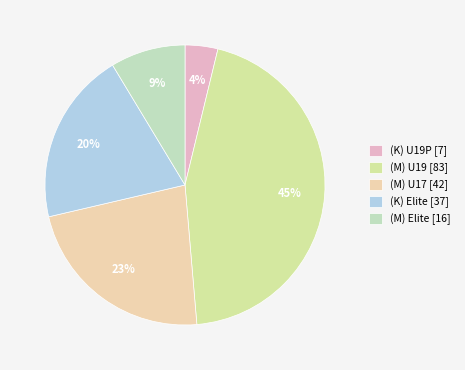

True or false: (M) U19 accounts for 45% of the total.

True